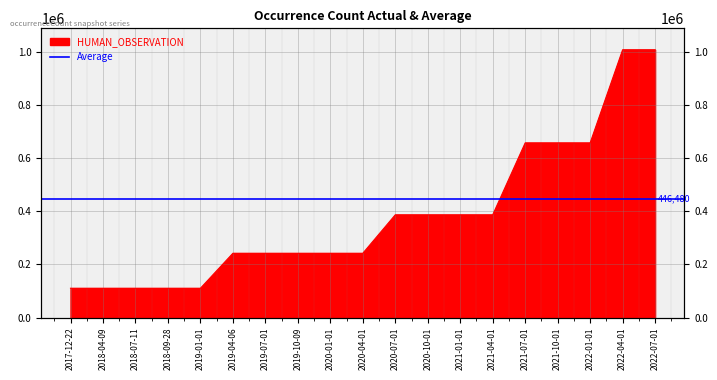

What is the maximum value shown in the chart?

1009212